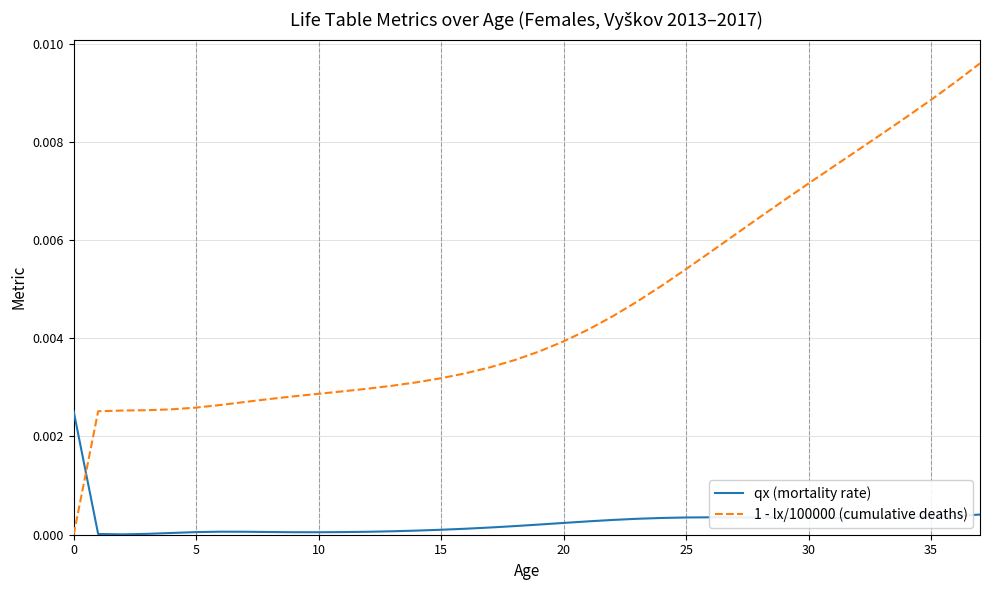

Which series has the largest total across all categories?

1 - lx/100000 (cumulative deaths)